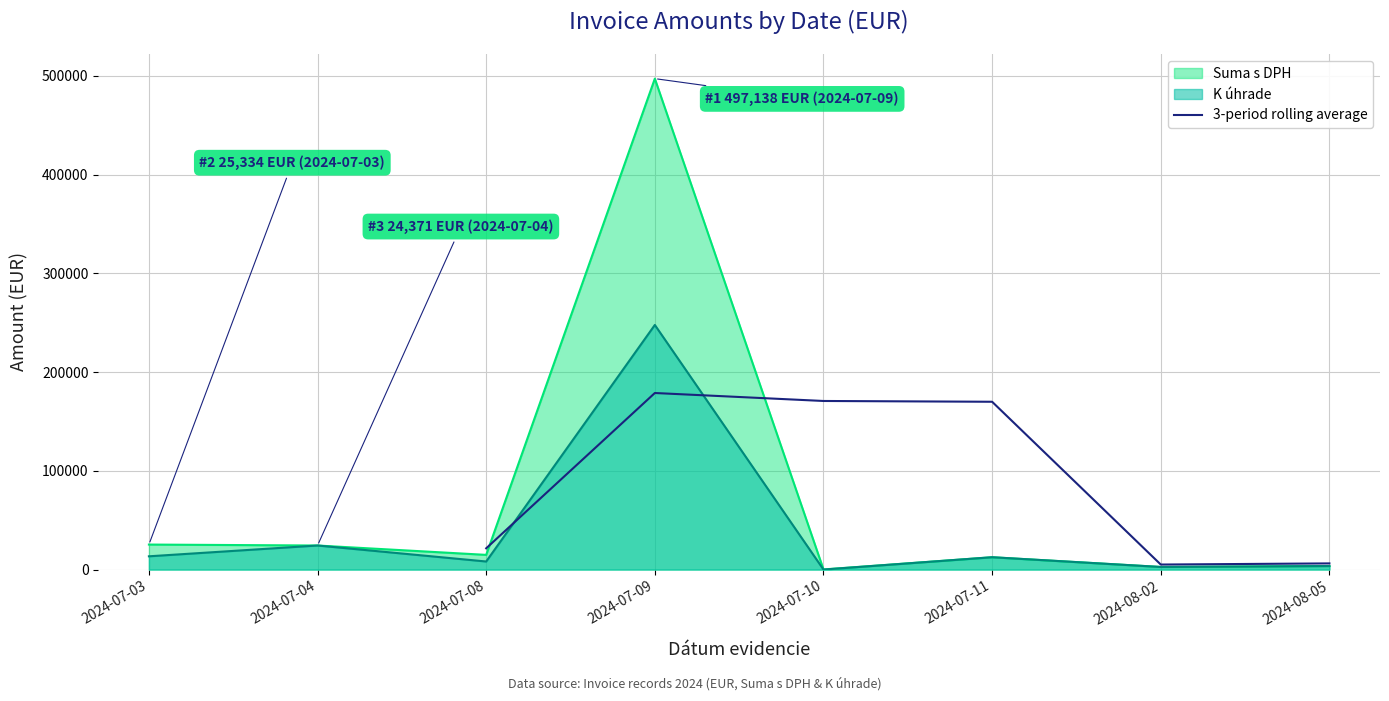

What is the highest value of the 3-period rolling average series?

178797.6